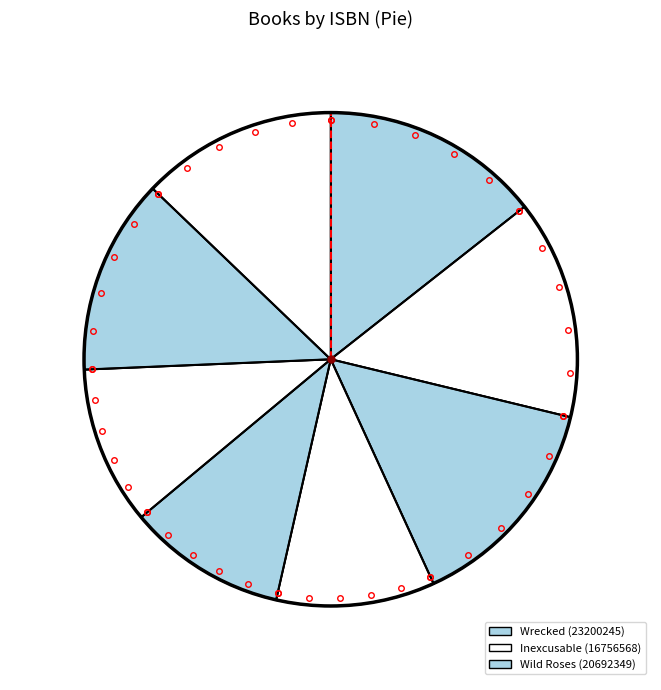

Is there any slice that represents more than half of the pie?

No